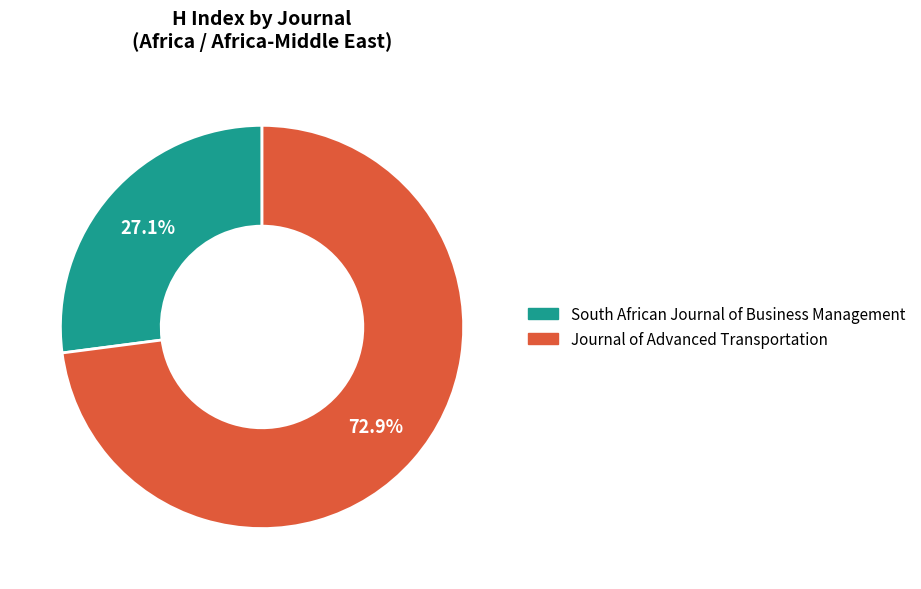

To the nearest percent, what is the average slice percentage?

50%